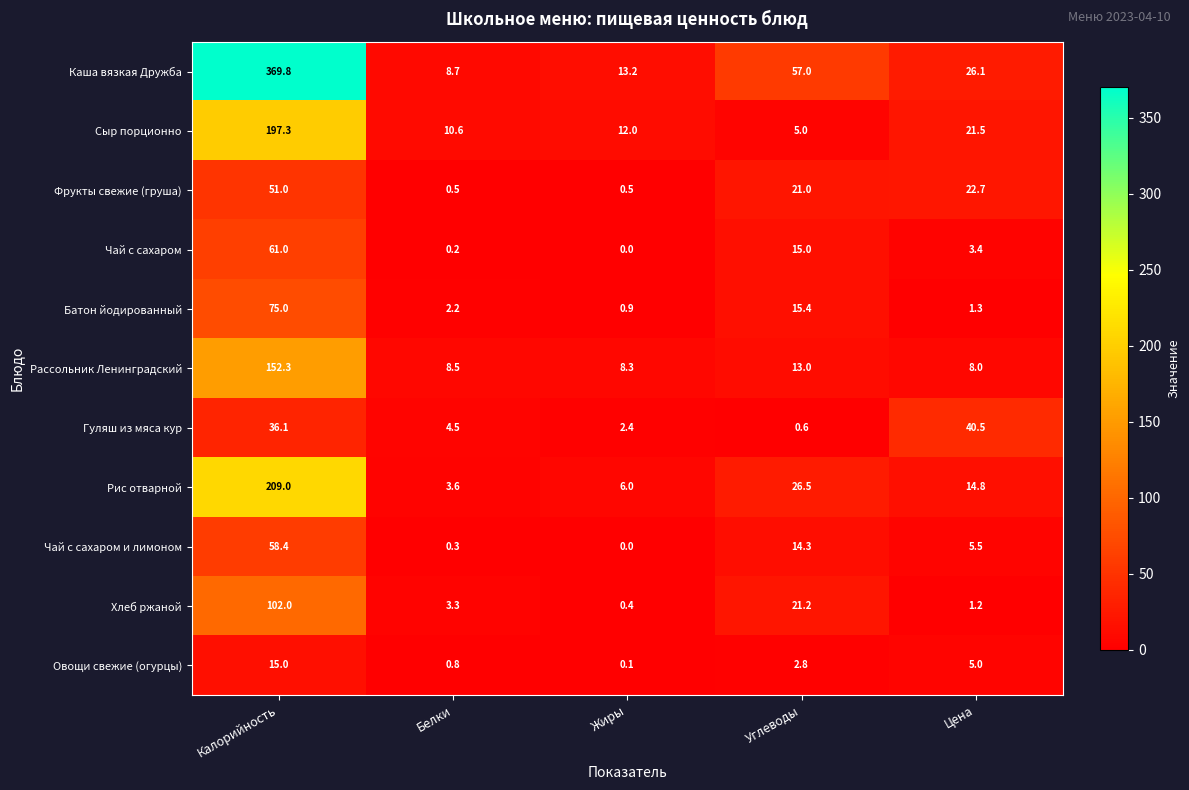

How many series are shown in this chart?

11